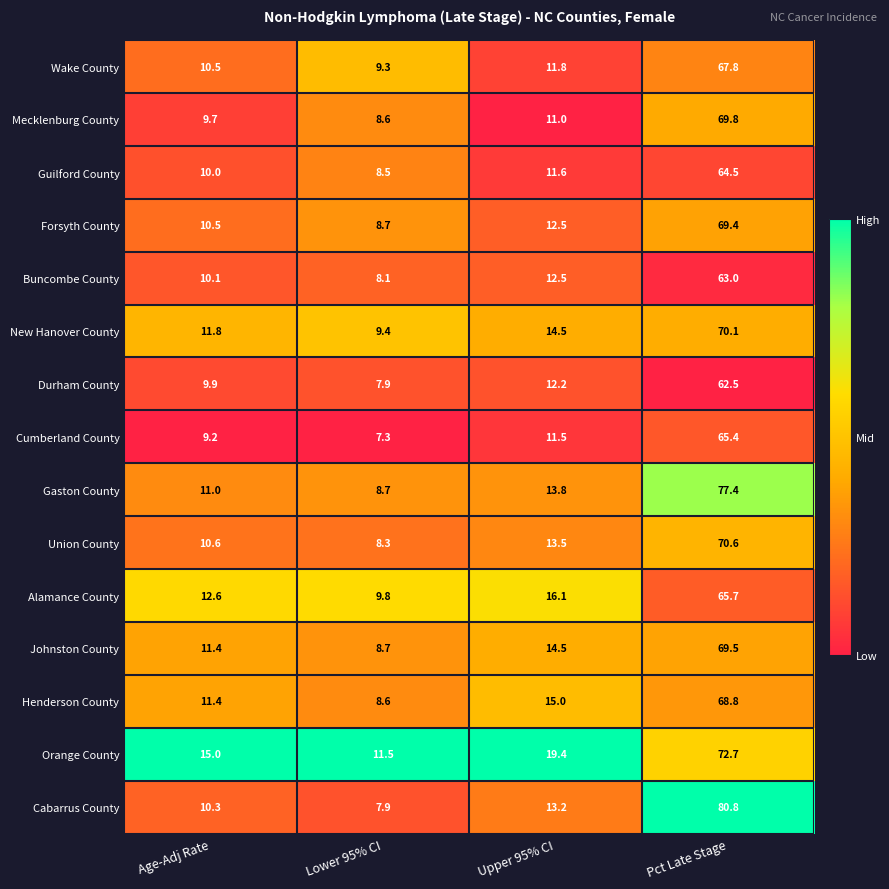

At which label does Guilford County reach its minimum?

Lower 95% CI